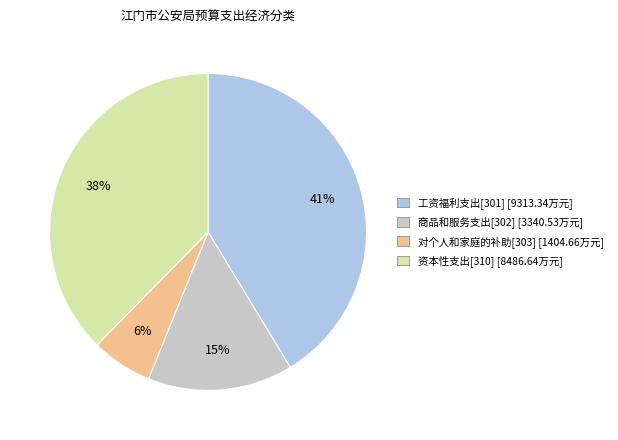

Which slice is the largest?

工资福利支出[301]